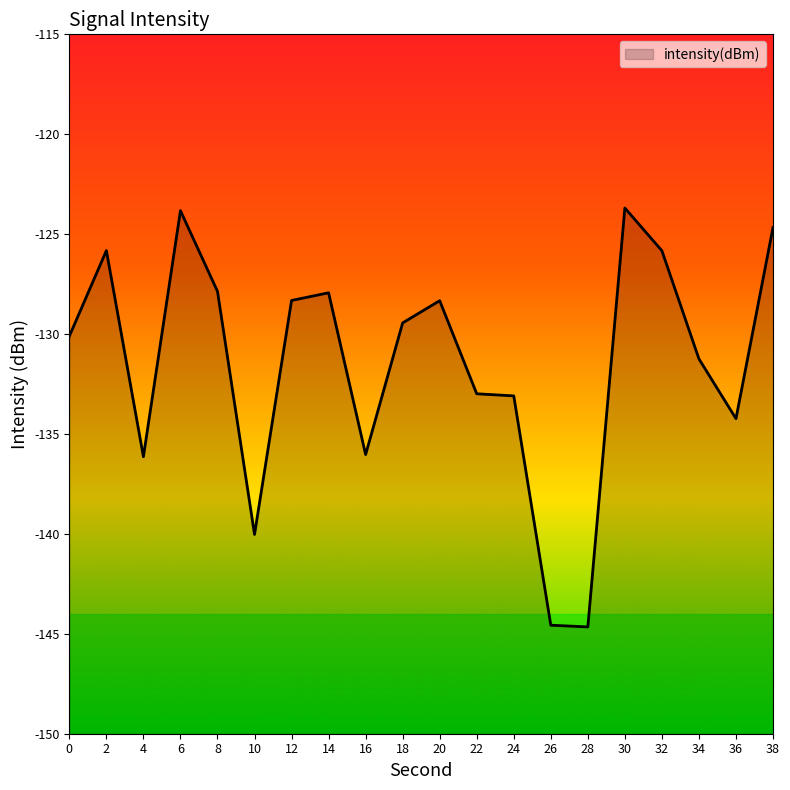

Is it true that the value at 20 is -81.0?

False